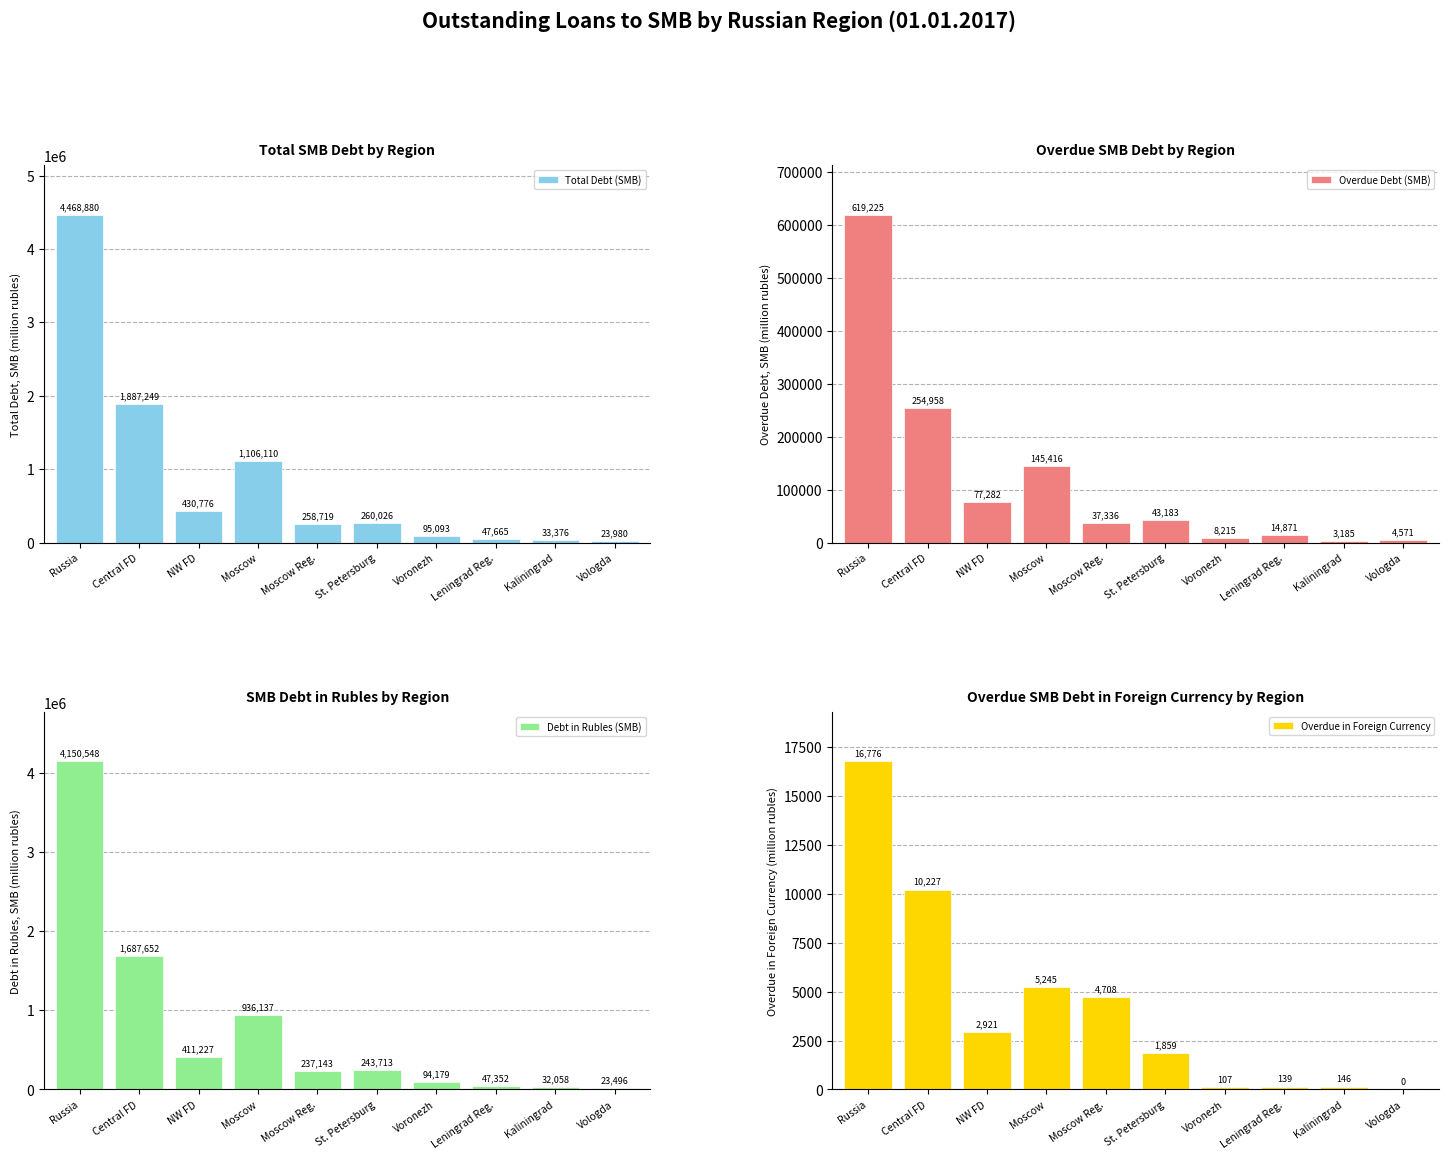

Reading left to right, list all the values displayed in this chart.

Total Debt (SMB): 4468880	1887249	430776	1106110	258719	260026	95093	47665	33376	23980
Overdue Debt (SMB): 619225	254958	77282	145416	37336	43183	8215	14871	3185	4571
Debt in Rubles (SMB): 4150548	1687652	411227	936137	237143	243713	94179	47352	32058	23496
Overdue in Foreign Currency: 16776	10227	2921	5245	4708	1859	107	139	146	0